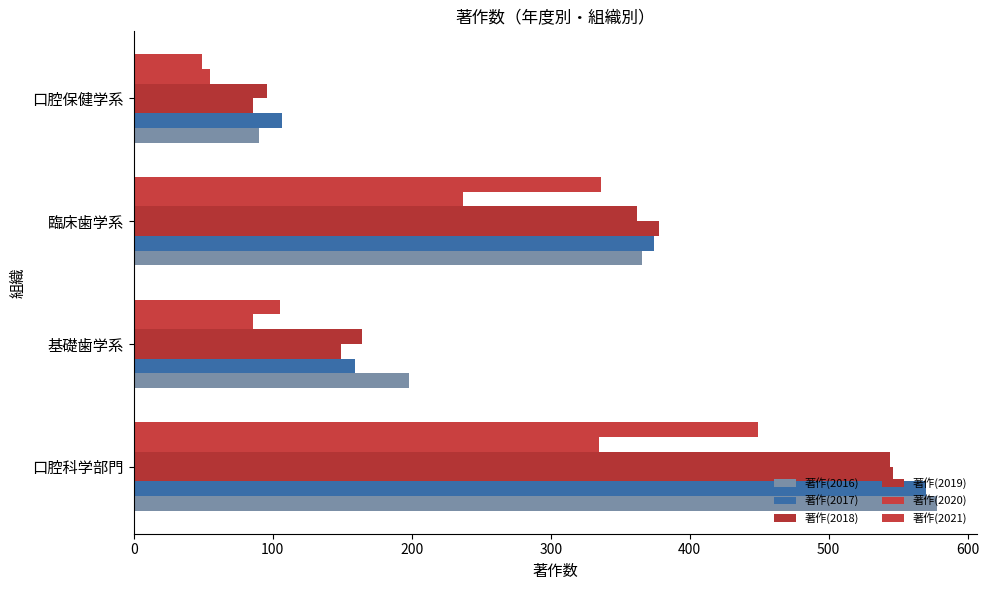

How many values in the 著作(2018) series are below 378?

2